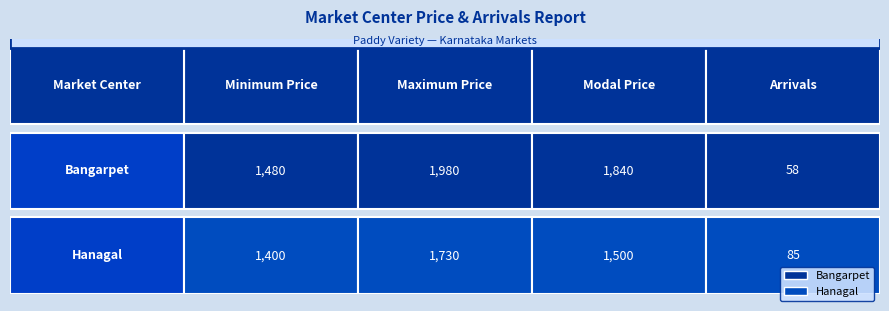

Reading left to right, what are all the values shown in this chart?

Bangarpet: 1480	1980	1840	58
Hanagal: 1400	1730	1500	85